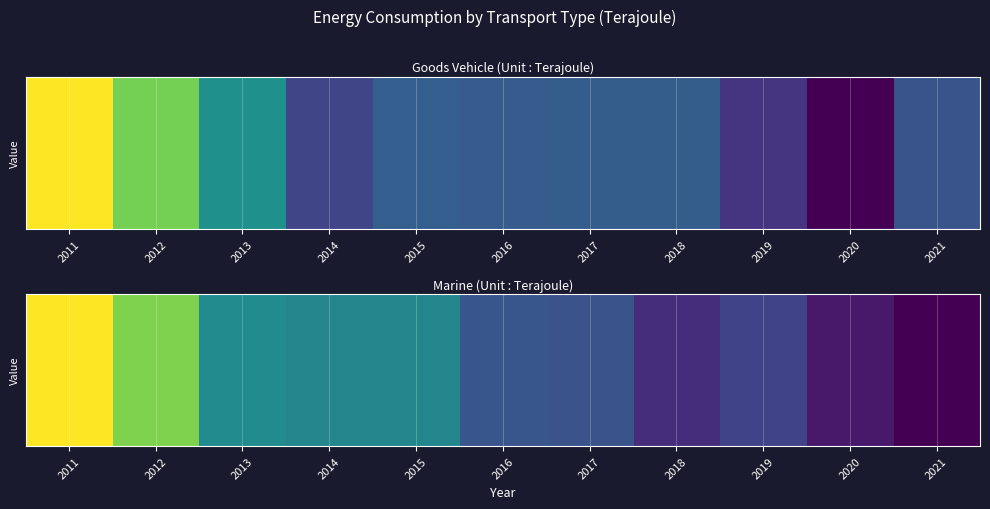

Is it true that the value at 2012 is 3826?

True